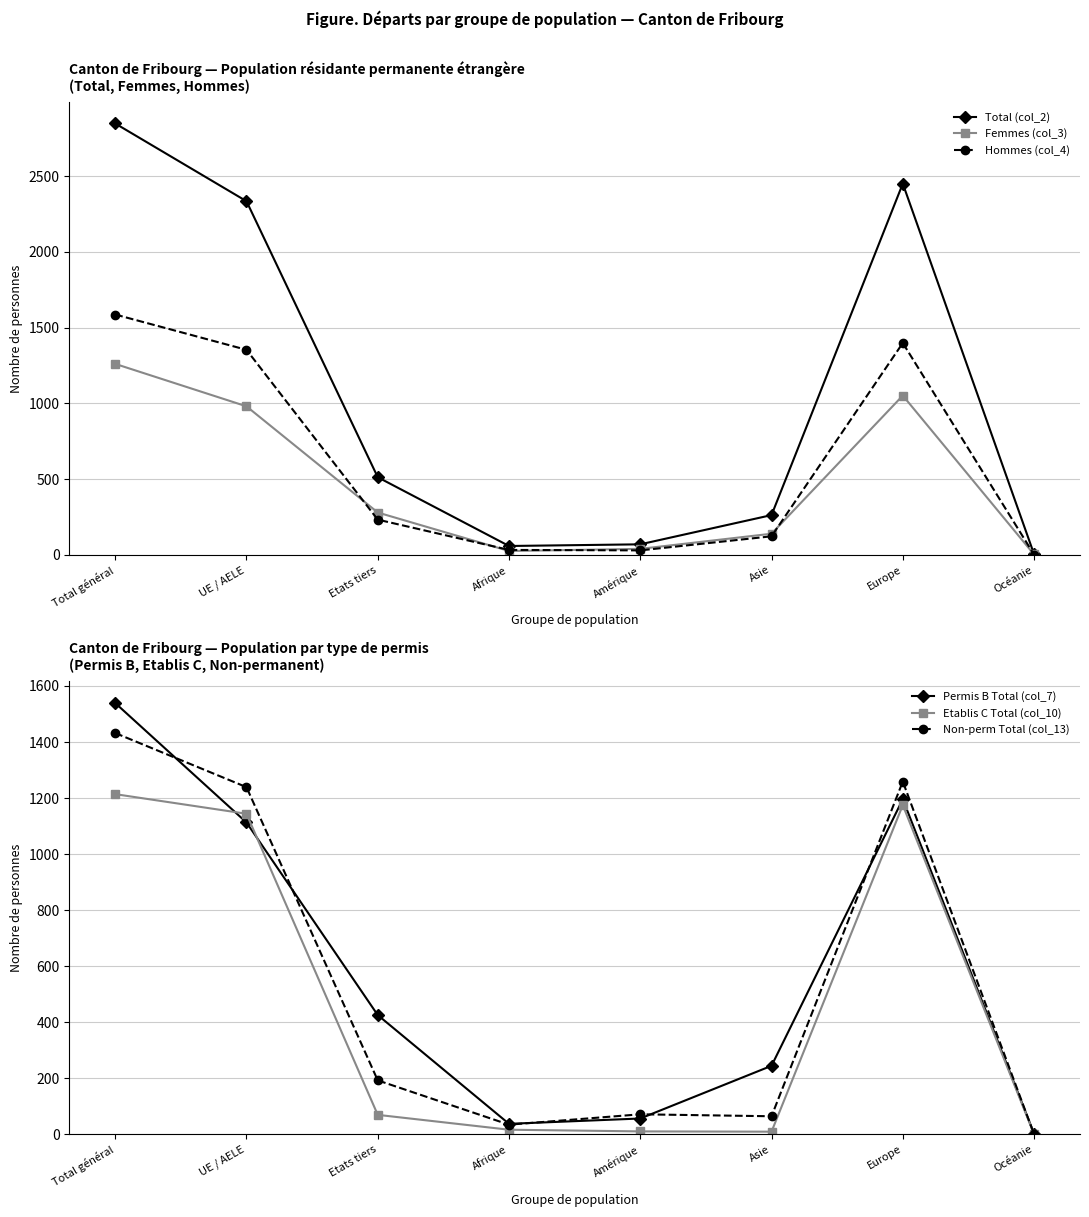

How many categories are shown in the chart?

8